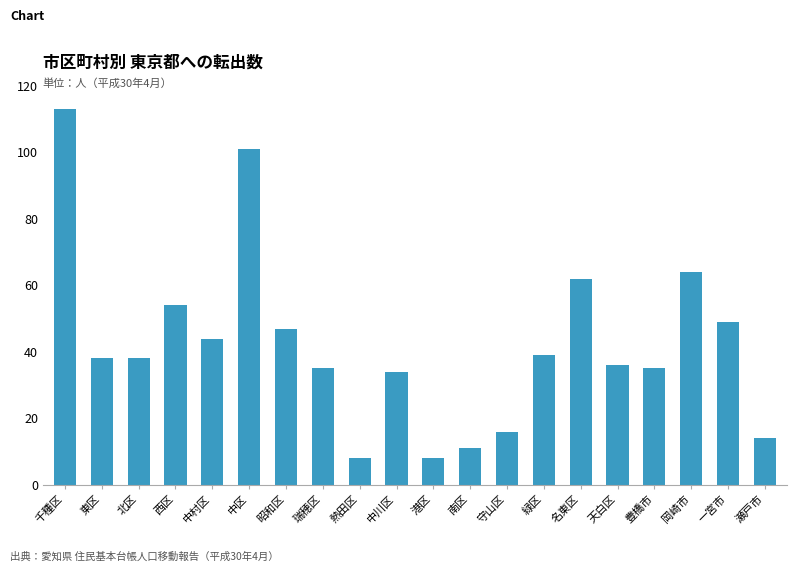

Is it true that the value at 西区 is 25?

False